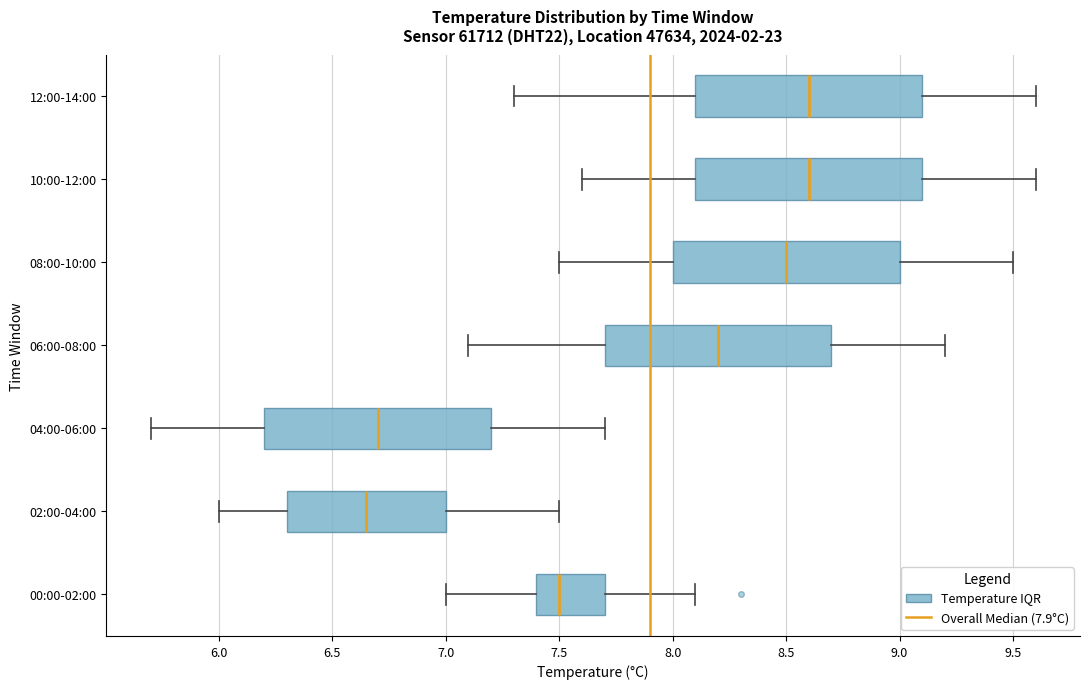

Where does the median line of the box for 06:00-08:00 sit on the x-axis? The values are not printed on the chart, so give them approximately, as read against the axis.

8.20